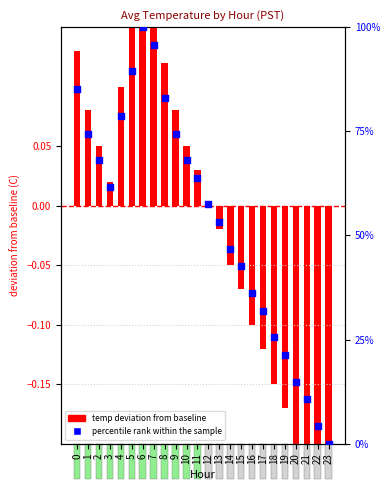

At how many categories does at least one series exceed 32?

17